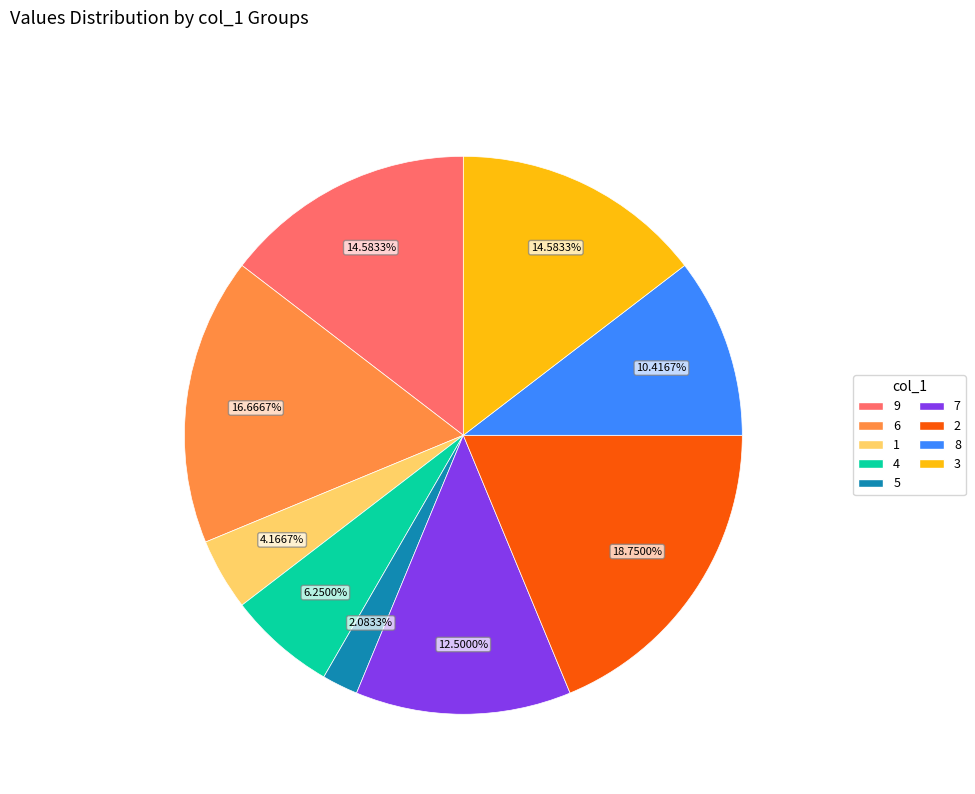

Count the number of slices in the pie.

9